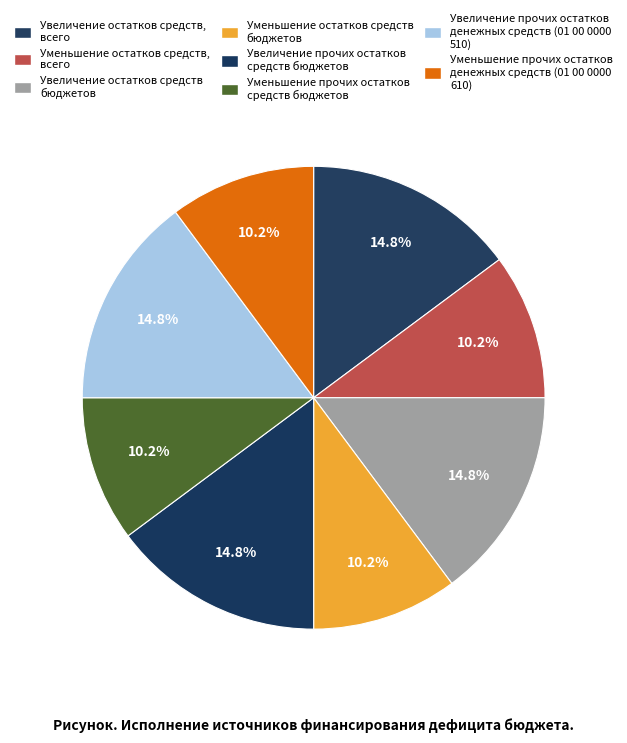

Is Уменьшение остатков средств, всего the majority of the pie?

No